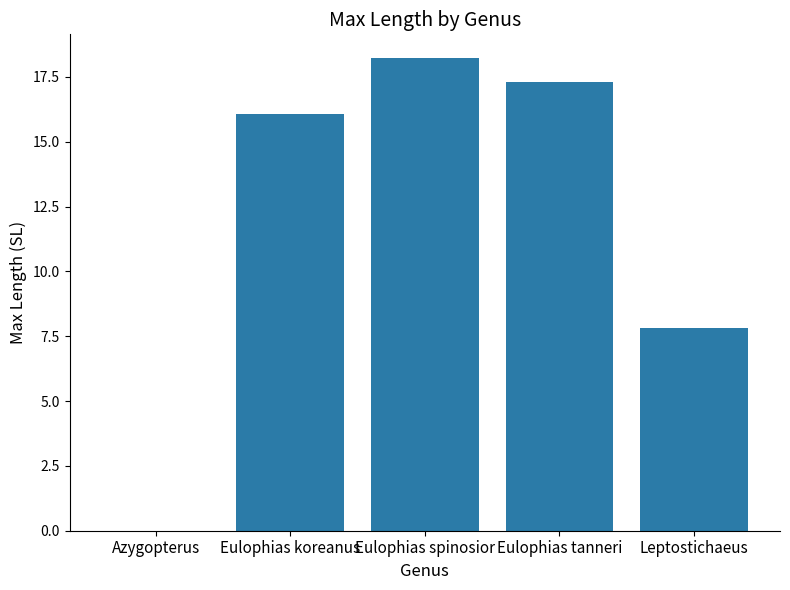

The value at Eulophias koreanus is 16.1. True or false?

True